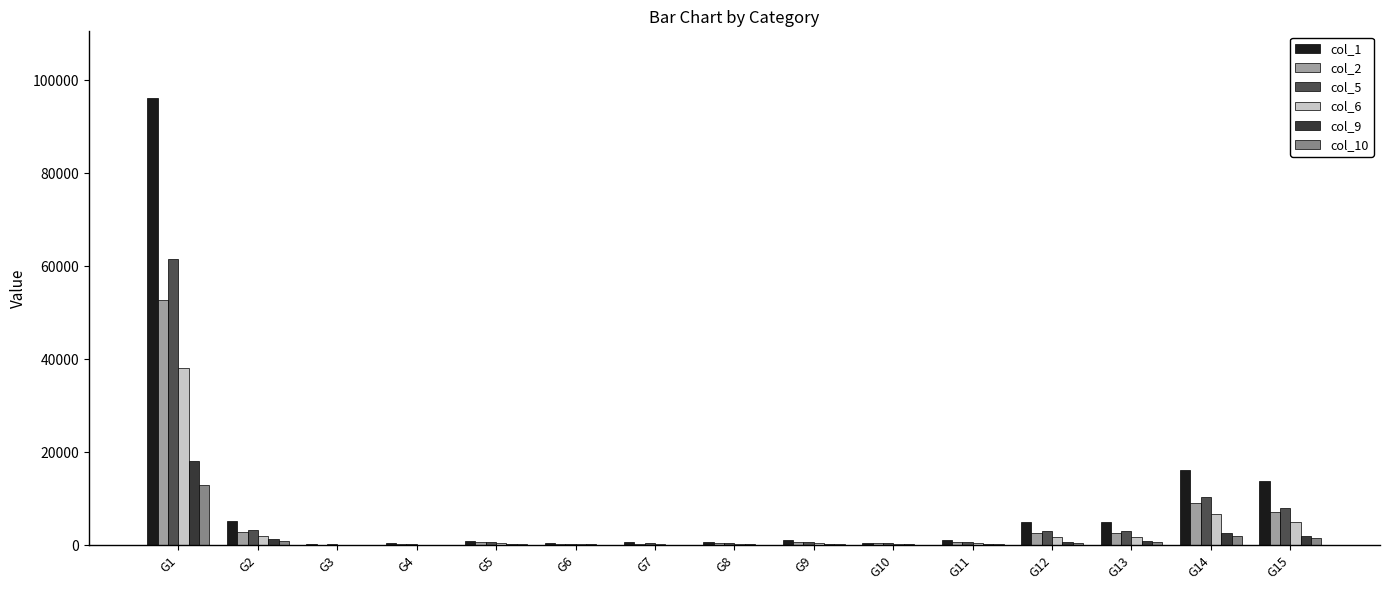

At which category is the sum across all series the highest?

G1